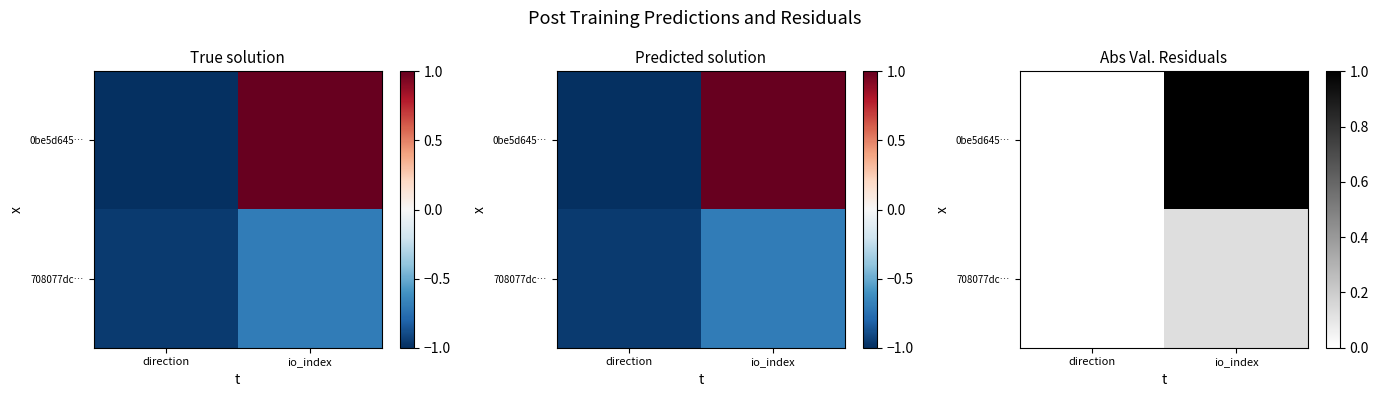

Rank the series by their average value, from lowest to highest.

708077dc…, 0be5d645…